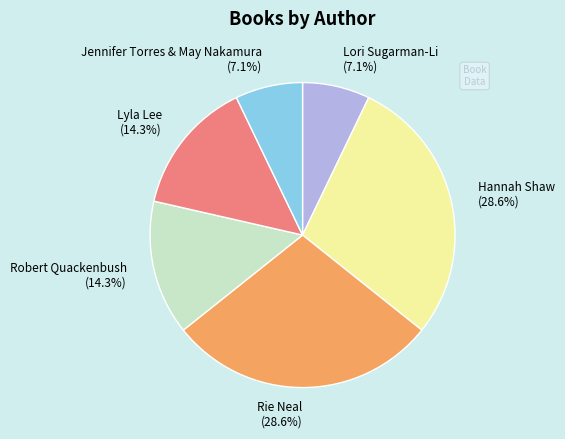

Which has a higher value, Hannah Shaw or Jennifer Torres & May Nakamura?

Hannah Shaw